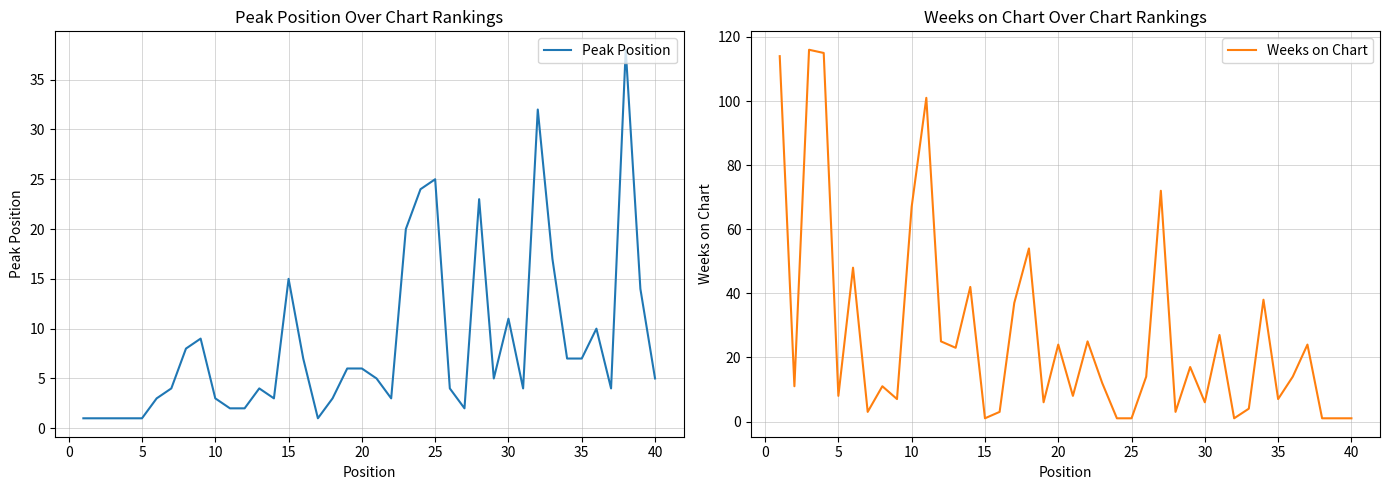

How many values in the Weeks on Chart series exceed 14?

18